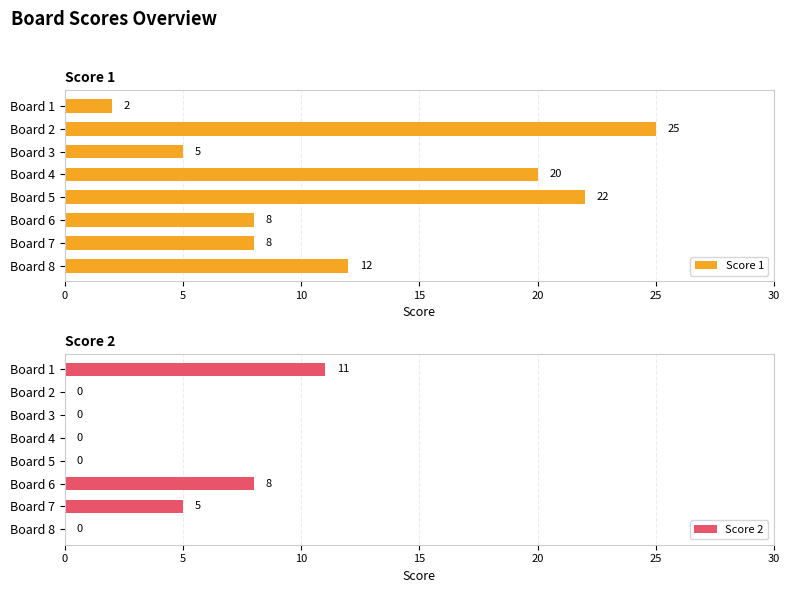

The value of Score 1 at Board 1 is 1. True or false?

False